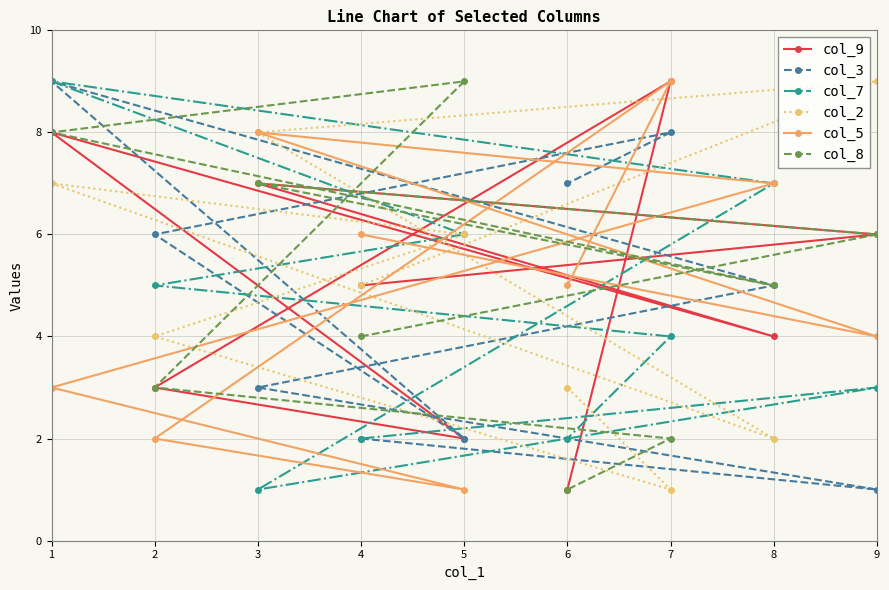

What is the minimum value shown in the chart?

1